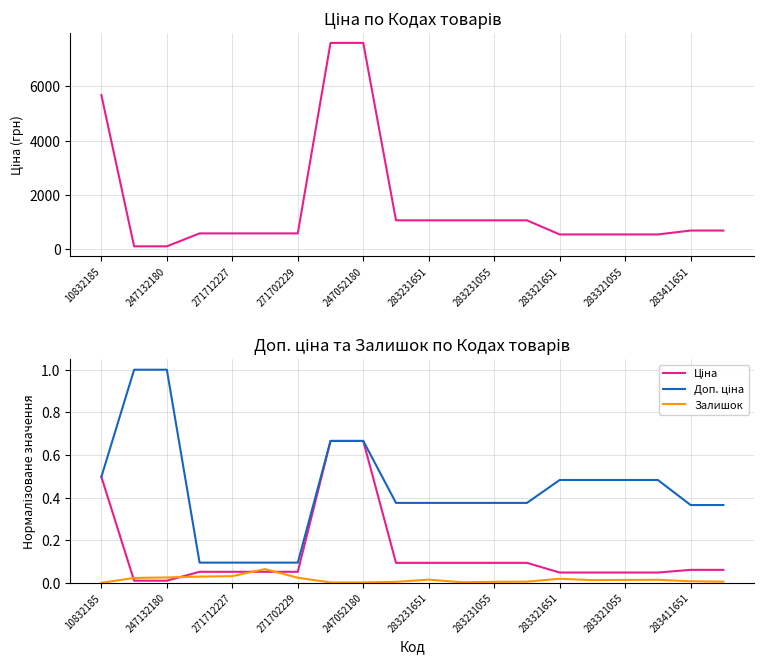

Reading left to right, what are all the values shown in this chart?

Ціна: 0.5	0.0	0.0	0.1	0.1	0.1	0.1	0.7	0.7	0.1	0.1	0.1	0.1	0.1	0.0	0.0	0.0	0.0	0.1	0.1
Доп. ціна: 0.5	1.0	1.0	0.1	0.1	0.1	0.1	0.7	0.7	0.4	0.4	0.4	0.4	0.4	0.5	0.5	0.5	0.5	0.4	0.4
Залишок: 0.0	0.0	0.0	0.0	0.0	0.1	0.0	0.0	0.0	0.0	0.0	0.0	0.0	0.0	0.0	0.0	0.0	0.0	0.0	0.0